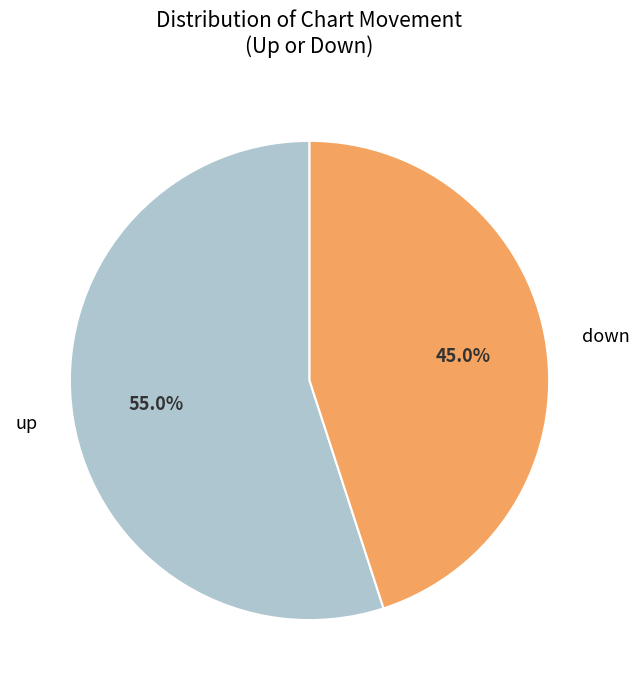

The down slice represents 33% of the pie. True or false?

False